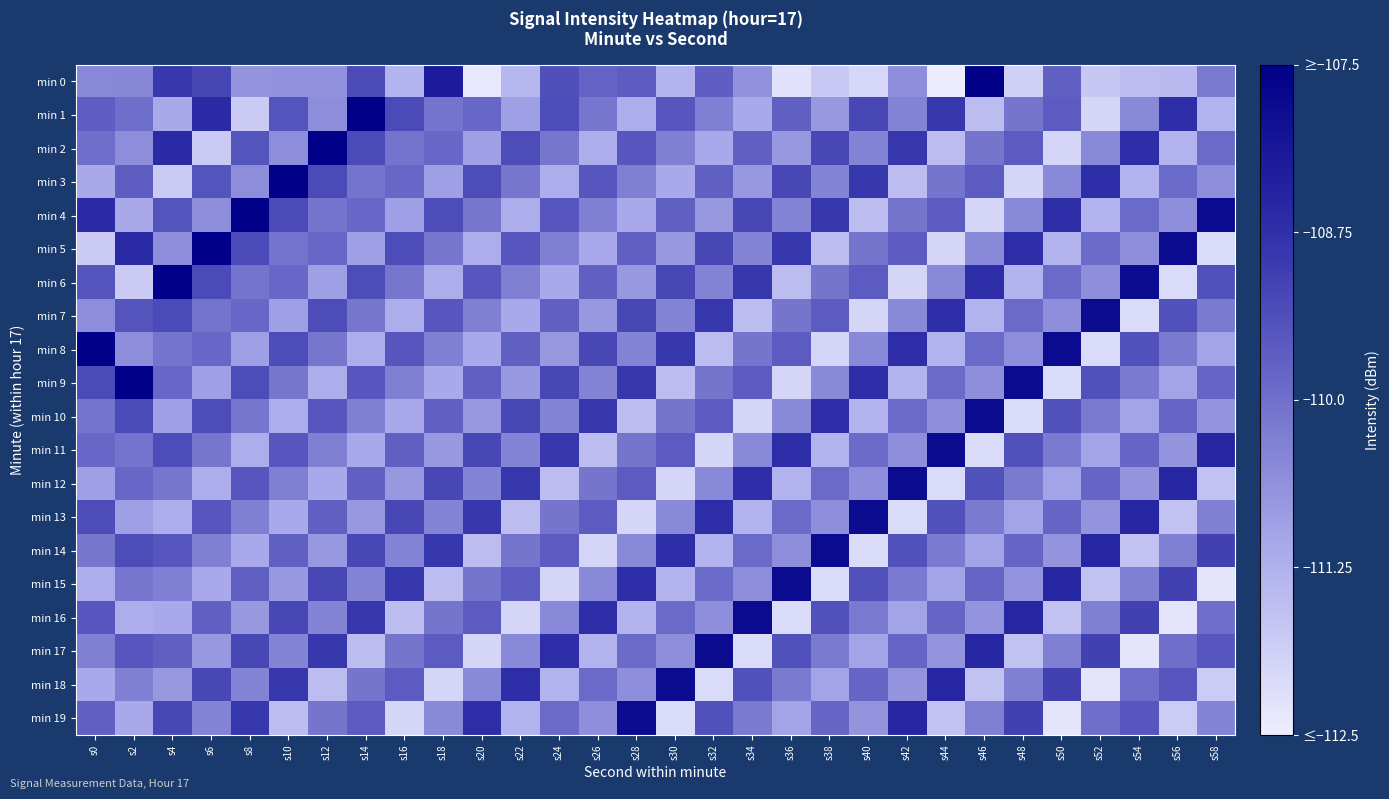

Reading left to right, transcribe all the data shown in this chart.

min 0: s0=-110.5	s2=-110.5	s4=-108.9	s6=-109.2	s8=-110.7	s10=-110.7	s12=-110.7	s14=-109.3	s16=-111.3	s18=-108.2	s20=-112.3	s22=-111.4	s24=-109.4	s26=-109.8	s28=-109.6	s30=-111.3	s32=-109.7	s34=-110.7	s36=-112.2	s38=-111.7	s40=-112.0	s42=-110.6	s44=-112.5	s46=-107.6	s48=-111.9	s50=-109.7	s52=-111.7	s54=-111.5	s56=-111.4	s58=-110.2
min 1: s0=-109.7	s2=-110.0	s4=-111.1	s6=-108.6	s8=-111.8	s10=-109.5	s12=-110.6	s14=-107.5	s16=-109.3	s18=-110.1	s20=-109.8	s22=-110.9	s24=-109.3	s26=-110.1	s28=-111.2	s30=-109.5	s32=-110.3	s34=-111.1	s36=-109.7	s38=-110.8	s40=-109.2	s42=-110.4	s44=-108.9	s46=-111.5	s48=-110.1	s50=-109.6	s52=-112.0	s54=-110.5	s56=-108.7	s58=-111.3
min 2: s0=-110.0	s2=-110.6	s4=-108.6	s6=-111.8	s8=-109.5	s10=-110.6	s12=-107.5	s14=-109.3	s16=-110.1	s18=-109.8	s20=-110.9	s22=-109.3	s24=-110.1	s26=-111.2	s28=-109.5	s30=-110.3	s32=-111.1	s34=-109.7	s36=-110.8	s38=-109.2	s40=-110.4	s42=-108.9	s44=-111.5	s46=-110.1	s48=-109.6	s50=-112.0	s52=-110.5	s54=-108.7	s56=-111.3	s58=-109.9
min 3: s0=-111.1	s2=-109.7	s4=-111.8	s6=-109.5	s8=-110.6	s10=-107.5	s12=-109.3	s14=-110.1	s16=-109.8	s18=-110.9	s20=-109.3	s22=-110.1	s24=-111.2	s26=-109.5	s28=-110.3	s30=-111.1	s32=-109.7	s34=-110.8	s36=-109.2	s38=-110.4	s40=-108.9	s42=-111.5	s44=-110.1	s46=-109.6	s48=-112.0	s50=-110.5	s52=-108.7	s54=-111.3	s56=-109.9	s58=-110.6
min 4: s0=-108.6	s2=-111.1	s4=-109.5	s6=-110.6	s8=-107.5	s10=-109.3	s12=-110.1	s14=-109.8	s16=-110.9	s18=-109.3	s20=-110.1	s22=-111.2	s24=-109.5	s26=-110.3	s28=-111.1	s30=-109.7	s32=-110.8	s34=-109.2	s36=-110.4	s38=-108.9	s40=-111.5	s42=-110.1	s44=-109.6	s46=-112.0	s48=-110.5	s50=-108.7	s52=-111.3	s54=-109.9	s56=-110.6	s58=-107.8
min 5: s0=-111.8	s2=-108.6	s4=-110.6	s6=-107.5	s8=-109.3	s10=-110.1	s12=-109.8	s14=-110.9	s16=-109.3	s18=-110.1	s20=-111.2	s22=-109.5	s24=-110.3	s26=-111.1	s28=-109.7	s30=-110.8	s32=-109.2	s34=-110.4	s36=-108.9	s38=-111.5	s40=-110.1	s42=-109.6	s44=-112.0	s46=-110.5	s48=-108.7	s50=-111.3	s52=-109.9	s54=-110.6	s56=-107.8	s58=-112.1
min 6: s0=-109.5	s2=-111.8	s4=-107.5	s6=-109.3	s8=-110.1	s10=-109.8	s12=-110.9	s14=-109.3	s16=-110.1	s18=-111.2	s20=-109.5	s22=-110.3	s24=-111.1	s26=-109.7	s28=-110.8	s30=-109.2	s32=-110.4	s34=-108.9	s36=-111.5	s38=-110.1	s40=-109.6	s42=-112.0	s44=-110.5	s46=-108.7	s48=-111.3	s50=-109.9	s52=-110.6	s54=-107.8	s56=-112.1	s58=-109.4
min 7: s0=-110.6	s2=-109.5	s4=-109.3	s6=-110.1	s8=-109.8	s10=-110.9	s12=-109.3	s14=-110.1	s16=-111.2	s18=-109.5	s20=-110.3	s22=-111.1	s24=-109.7	s26=-110.8	s28=-109.2	s30=-110.4	s32=-108.9	s34=-111.5	s36=-110.1	s38=-109.6	s40=-112.0	s42=-110.5	s44=-108.7	s46=-111.3	s48=-109.9	s50=-110.6	s52=-107.8	s54=-112.1	s56=-109.4	s58=-110.2
min 8: s0=-107.5	s2=-110.6	s4=-110.1	s6=-109.8	s8=-110.9	s10=-109.3	s12=-110.1	s14=-111.2	s16=-109.5	s18=-110.3	s20=-111.1	s22=-109.7	s24=-110.8	s26=-109.2	s28=-110.4	s30=-108.9	s32=-111.5	s34=-110.1	s36=-109.6	s38=-112.0	s40=-110.5	s42=-108.7	s44=-111.3	s46=-109.9	s48=-110.6	s50=-107.8	s52=-112.1	s54=-109.4	s56=-110.2	s58=-111.0
min 9: s0=-109.3	s2=-107.5	s4=-109.8	s6=-110.9	s8=-109.3	s10=-110.1	s12=-111.2	s14=-109.5	s16=-110.3	s18=-111.1	s20=-109.7	s22=-110.8	s24=-109.2	s26=-110.4	s28=-108.9	s30=-111.5	s32=-110.1	s34=-109.6	s36=-112.0	s38=-110.5	s40=-108.7	s42=-111.3	s44=-109.9	s46=-110.6	s48=-107.8	s50=-112.1	s52=-109.4	s54=-110.2	s56=-111.0	s58=-109.8
min 10: s0=-110.1	s2=-109.3	s4=-110.9	s6=-109.3	s8=-110.1	s10=-111.2	s12=-109.5	s14=-110.3	s16=-111.1	s18=-109.7	s20=-110.8	s22=-109.2	s24=-110.4	s26=-108.9	s28=-111.5	s30=-110.1	s32=-109.6	s34=-112.0	s36=-110.5	s38=-108.7	s40=-111.3	s42=-109.9	s44=-110.6	s46=-107.8	s48=-112.1	s50=-109.4	s52=-110.2	s54=-111.0	s56=-109.8	s58=-110.7
min 11: s0=-109.8	s2=-110.1	s4=-109.3	s6=-110.1	s8=-111.2	s10=-109.5	s12=-110.3	s14=-111.1	s16=-109.7	s18=-110.8	s20=-109.2	s22=-110.4	s24=-108.9	s26=-111.5	s28=-110.1	s30=-109.6	s32=-112.0	s34=-110.5	s36=-108.7	s38=-111.3	s40=-109.9	s42=-110.6	s44=-107.8	s46=-112.1	s48=-109.4	s50=-110.2	s52=-111.0	s54=-109.8	s56=-110.7	s58=-108.5
min 12: s0=-110.9	s2=-109.8	s4=-110.1	s6=-111.2	s8=-109.5	s10=-110.3	s12=-111.1	s14=-109.7	s16=-110.8	s18=-109.2	s20=-110.4	s22=-108.9	s24=-111.5	s26=-110.1	s28=-109.6	s30=-112.0	s32=-110.5	s34=-108.7	s36=-111.3	s38=-109.9	s40=-110.6	s42=-107.8	s44=-112.1	s46=-109.4	s48=-110.2	s50=-111.0	s52=-109.8	s54=-110.7	s56=-108.5	s58=-111.6
min 13: s0=-109.3	s2=-110.9	s4=-111.2	s6=-109.5	s8=-110.3	s10=-111.1	s12=-109.7	s14=-110.8	s16=-109.2	s18=-110.4	s20=-108.9	s22=-111.5	s24=-110.1	s26=-109.6	s28=-112.0	s30=-110.5	s32=-108.7	s34=-111.3	s36=-109.9	s38=-110.6	s40=-107.8	s42=-112.1	s44=-109.4	s46=-110.2	s48=-111.0	s50=-109.8	s52=-110.7	s54=-108.5	s56=-111.6	s58=-110.3
min 14: s0=-110.1	s2=-109.3	s4=-109.5	s6=-110.3	s8=-111.1	s10=-109.7	s12=-110.8	s14=-109.2	s16=-110.4	s18=-108.9	s20=-111.5	s22=-110.1	s24=-109.6	s26=-112.0	s28=-110.5	s30=-108.7	s32=-111.3	s34=-109.9	s36=-110.6	s38=-107.8	s40=-112.1	s42=-109.4	s44=-110.2	s46=-111.0	s48=-109.8	s50=-110.7	s52=-108.5	s54=-111.6	s56=-110.3	s58=-109.1
min 15: s0=-111.2	s2=-110.1	s4=-110.3	s6=-111.1	s8=-109.7	s10=-110.8	s12=-109.2	s14=-110.4	s16=-108.9	s18=-111.5	s20=-110.1	s22=-109.6	s24=-112.0	s26=-110.5	s28=-108.7	s30=-111.3	s32=-109.9	s34=-110.6	s36=-107.8	s38=-112.1	s40=-109.4	s42=-110.2	s44=-111.0	s46=-109.8	s48=-110.7	s50=-108.5	s52=-111.6	s54=-110.3	s56=-109.1	s58=-112.3
min 16: s0=-109.5	s2=-111.2	s4=-111.1	s6=-109.7	s8=-110.8	s10=-109.2	s12=-110.4	s14=-108.9	s16=-111.5	s18=-110.1	s20=-109.6	s22=-112.0	s24=-110.5	s26=-108.7	s28=-111.3	s30=-109.9	s32=-110.6	s34=-107.8	s36=-112.1	s38=-109.4	s40=-110.2	s42=-111.0	s44=-109.8	s46=-110.7	s48=-108.5	s50=-111.6	s52=-110.3	s54=-109.1	s56=-112.3	s58=-110.0
min 17: s0=-110.3	s2=-109.5	s4=-109.7	s6=-110.8	s8=-109.2	s10=-110.4	s12=-108.9	s14=-111.5	s16=-110.1	s18=-109.6	s20=-112.0	s22=-110.5	s24=-108.7	s26=-111.3	s28=-109.9	s30=-110.6	s32=-107.8	s34=-112.1	s36=-109.4	s38=-110.2	s40=-111.0	s42=-109.8	s44=-110.7	s46=-108.5	s48=-111.6	s50=-110.3	s52=-109.1	s54=-112.3	s56=-110.0	s58=-109.5
min 18: s0=-111.1	s2=-110.3	s4=-110.8	s6=-109.2	s8=-110.4	s10=-108.9	s12=-111.5	s14=-110.1	s16=-109.6	s18=-112.0	s20=-110.5	s22=-108.7	s24=-111.3	s26=-109.9	s28=-110.6	s30=-107.8	s32=-112.1	s34=-109.4	s36=-110.2	s38=-111.0	s40=-109.8	s42=-110.7	s44=-108.5	s46=-111.6	s48=-110.3	s50=-109.1	s52=-112.3	s54=-110.0	s56=-109.5	s58=-111.8
min 19: s0=-109.7	s2=-111.1	s4=-109.2	s6=-110.4	s8=-108.9	s10=-111.5	s12=-110.1	s14=-109.6	s16=-112.0	s18=-110.5	s20=-108.7	s22=-111.3	s24=-109.9	s26=-110.6	s28=-107.8	s30=-112.1	s32=-109.4	s34=-110.2	s36=-111.0	s38=-109.8	s40=-110.7	s42=-108.5	s44=-111.6	s46=-110.3	s48=-109.1	s50=-112.3	s52=-110.0	s54=-109.5	s56=-111.8	s58=-110.4